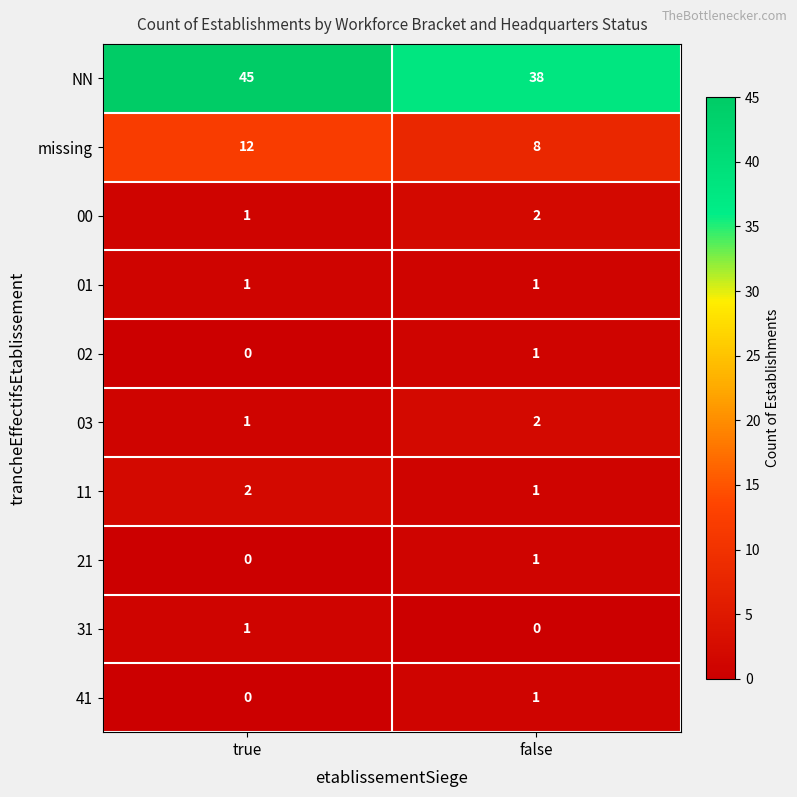

What is the average value of the missing series?

10